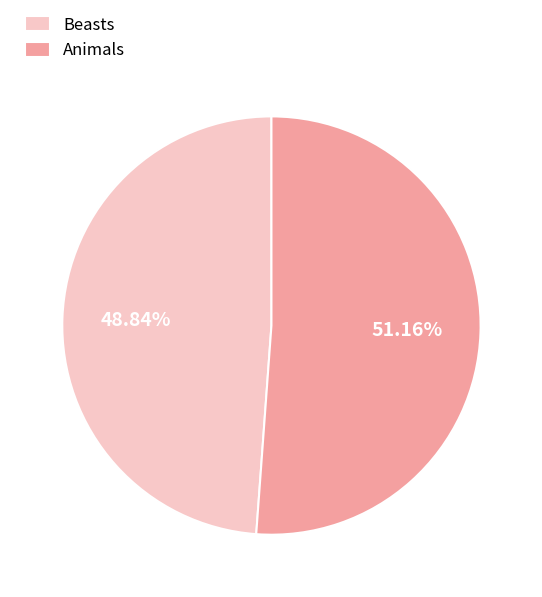

Which category accounts for the majority?

Animals